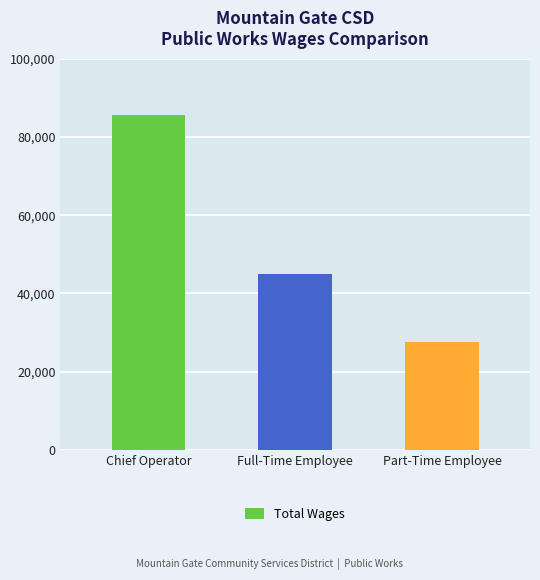

How many values are below 44918?

1